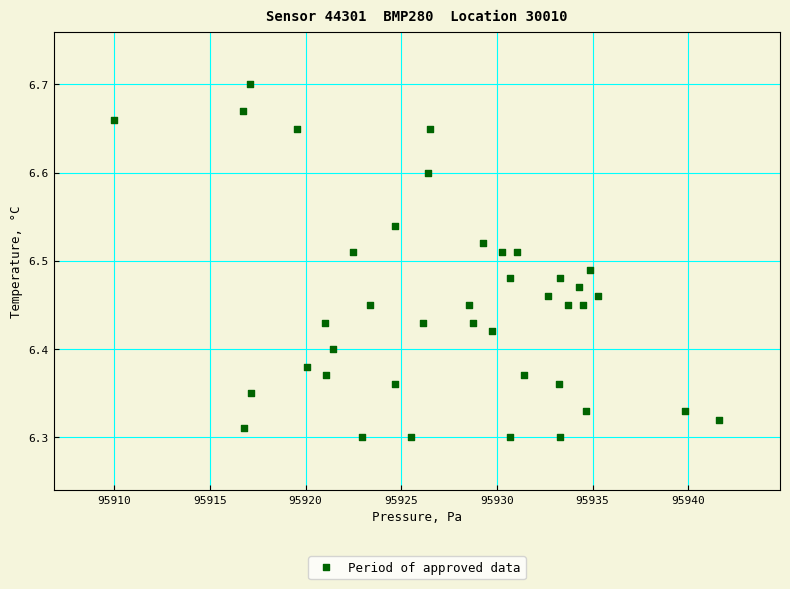

What is the range of Y values (max minus min)?

0.4